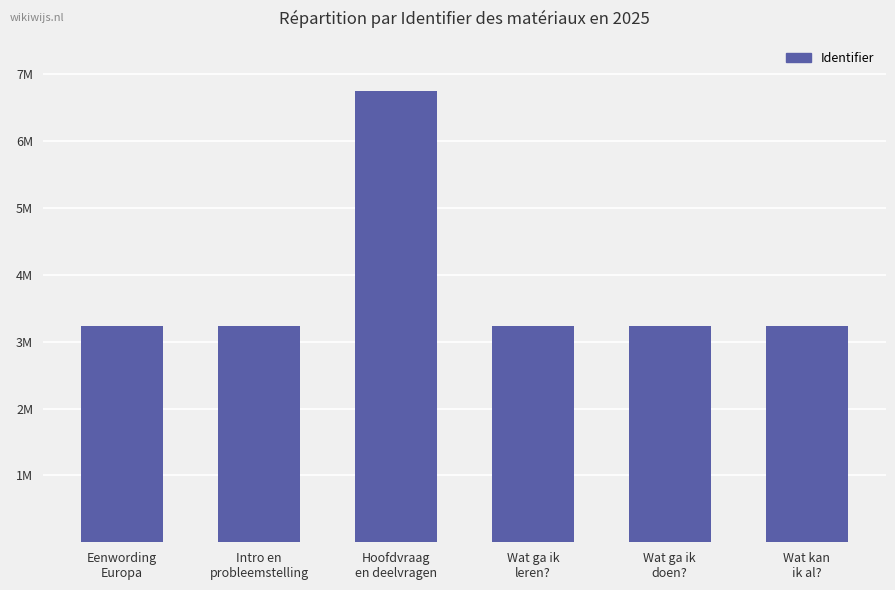

What position from the left is Wat kan
ik al??

6